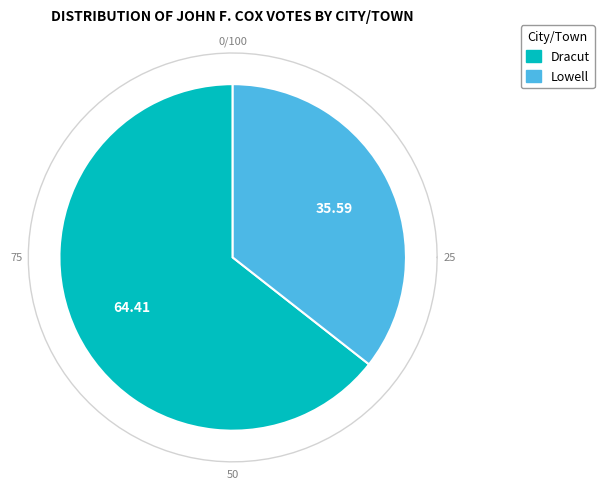

To the nearest percent, what is the difference between the Dracut and Lowell slice percentages?

29%